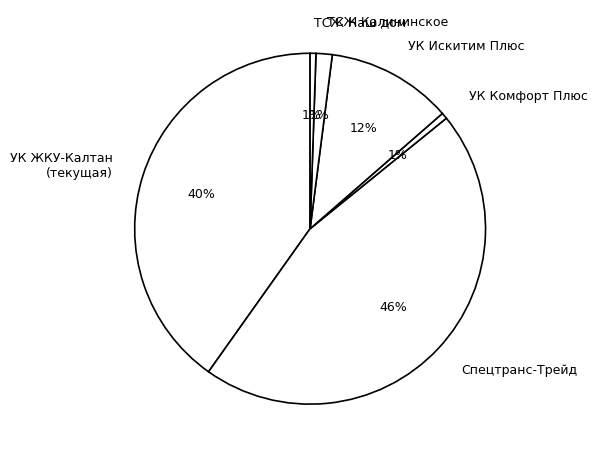

To the nearest percent, what is the difference between the largest and smallest slice percentages?

45%